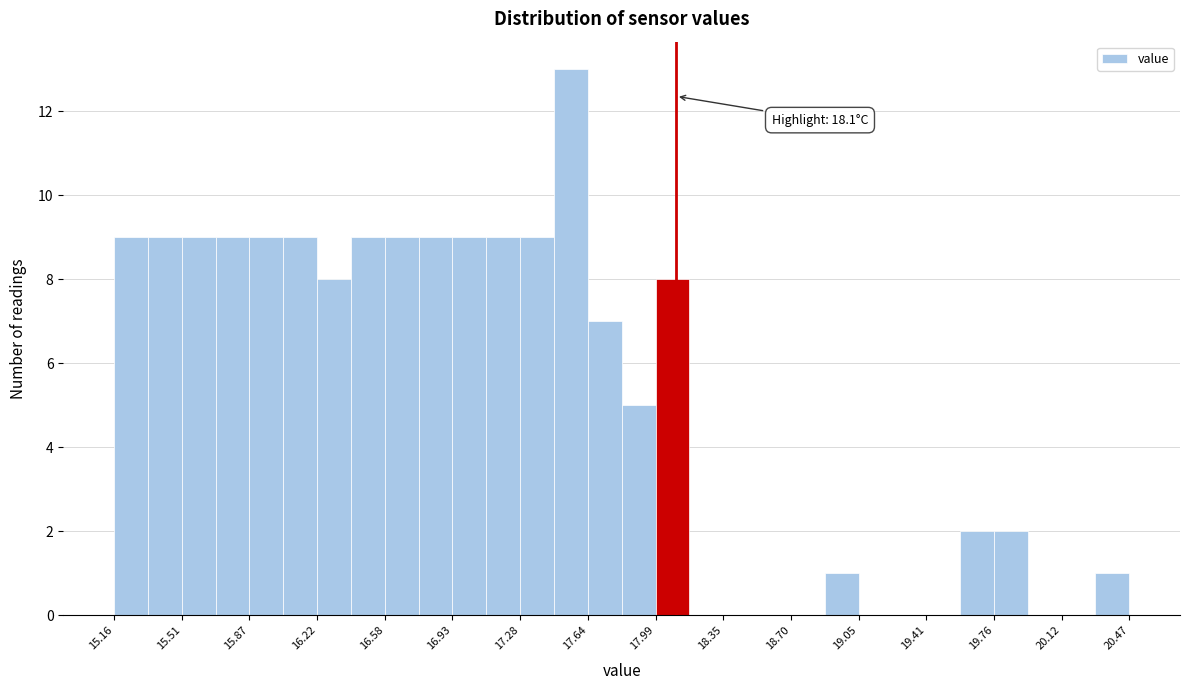

Around what value on the x-axis is the tallest bar? Give the approximate position of its centre, as read against the axis.

17.55